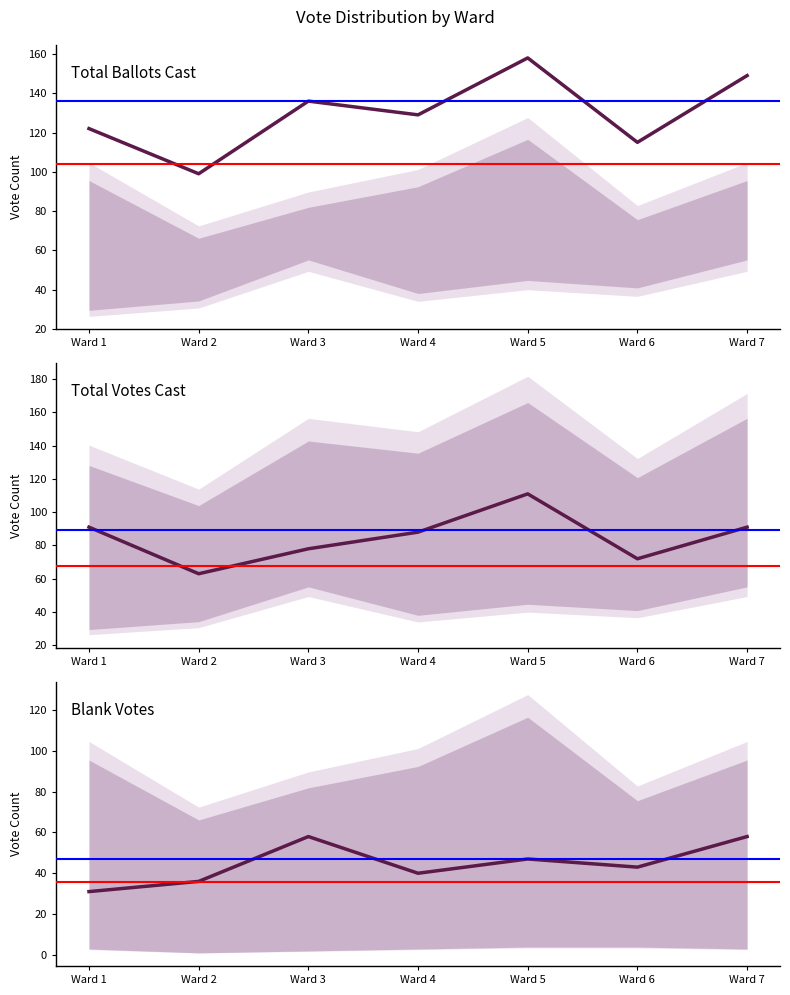

Is the value of Total Votes Cast at Ward 1 greater than the value of Blank Votes at Ward 2?

Yes